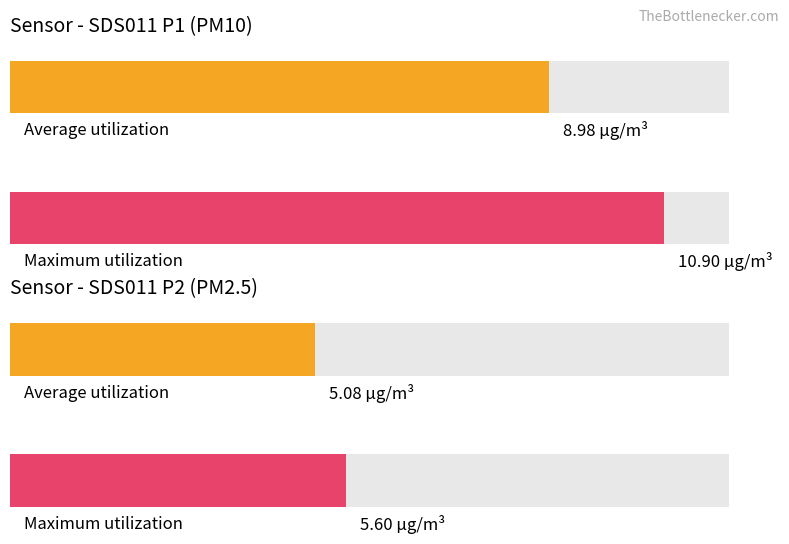

What are all the series names shown in the legend?

SDS_P1, SDS_P2